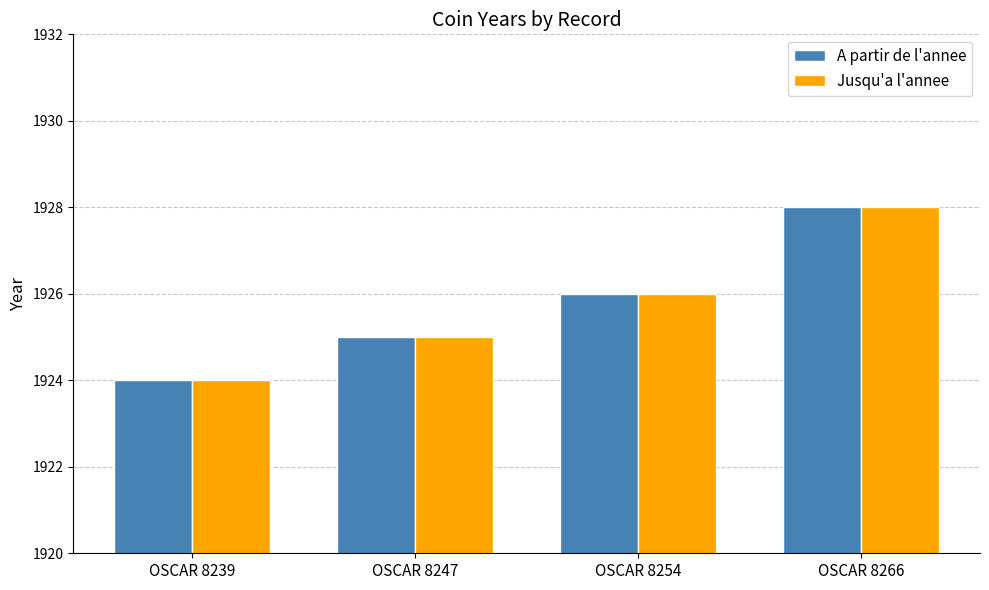

What is the average value of the A partir de l'annee series?

1926